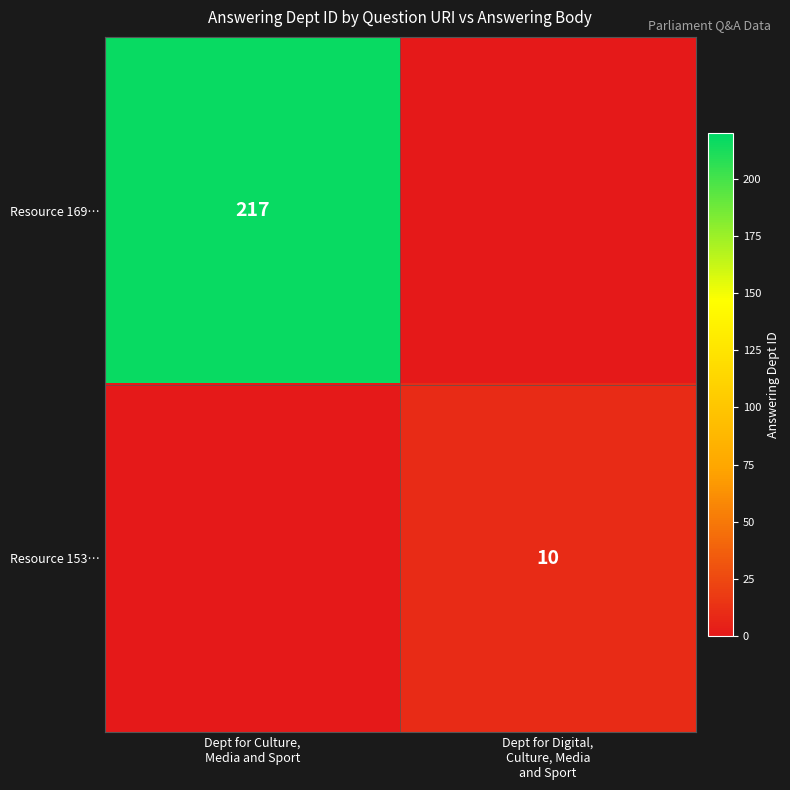

At which category is the sum across all series the highest?

Dept for Culture,
Media and Sport